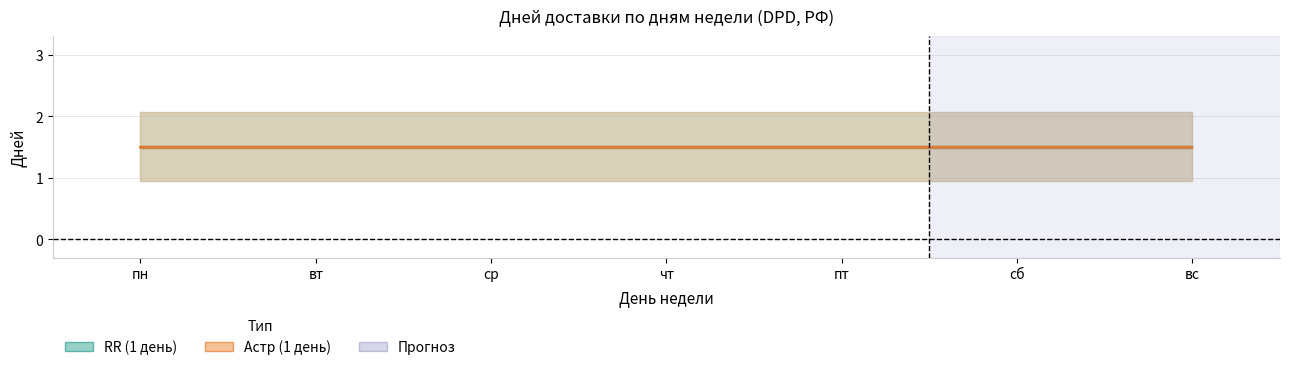

Which category has the highest value in the RR (1 день) series?

пн